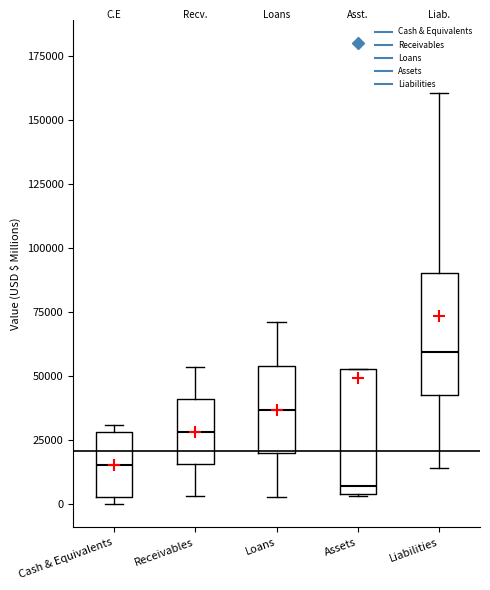

Reading left to right, transcribe this box plot: for each box, give where its median line is, the range the box spans, and where its two whiskers end, as read against the y-axis. The values are not printed on the chart, so give them approximately, as read against the axis.

Cash & Equivalents: median 15000, box 5000 to 30000, whiskers 0 to 30000 (just above the box's upper edge)
Receivables: median 30000, box 15000 to 40000, whiskers 5000 to 55000
Loans: median 35000, box 20000 to 55000, whiskers 5000 to 70000
Assets: median 5000 (just above the box's lower edge), box 5000 to 55000, whiskers 5000 to 55000
Liabilities: median 60000, box 45000 to 90000, whiskers 15000 to 160000